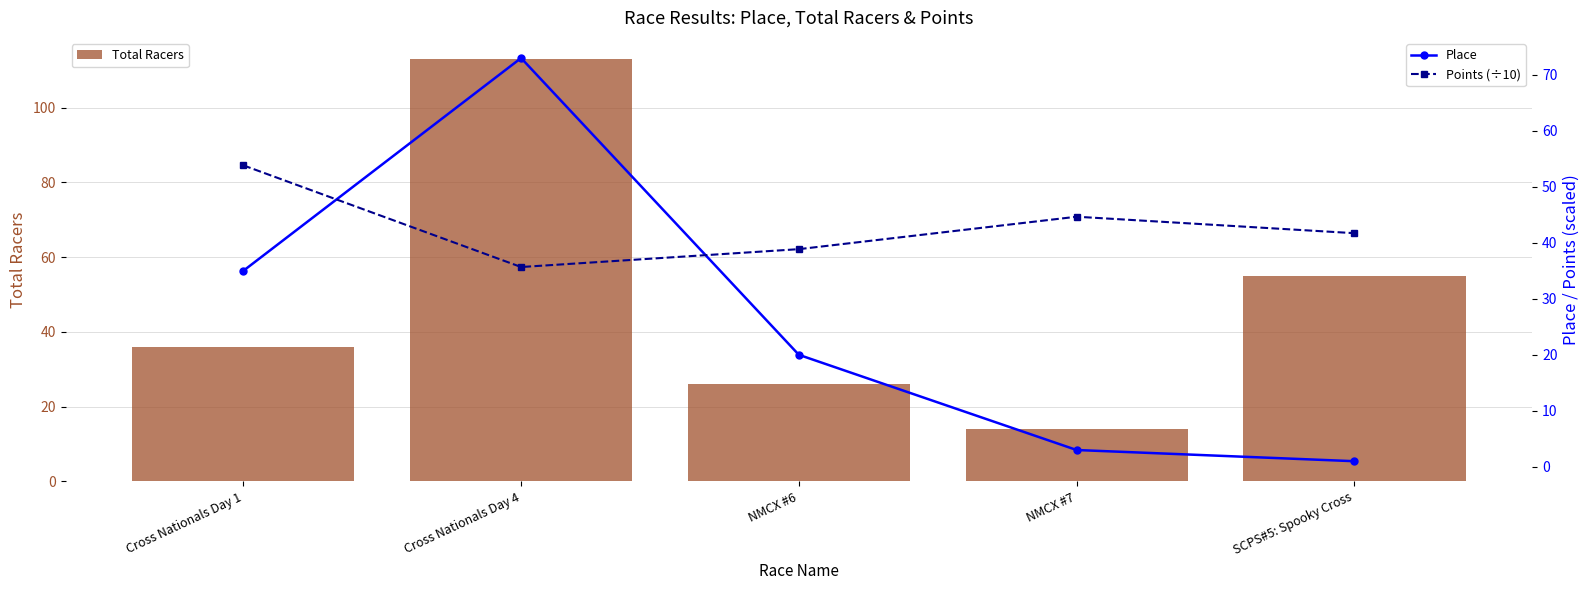

Which series has the largest total across all categories?

Total Racers